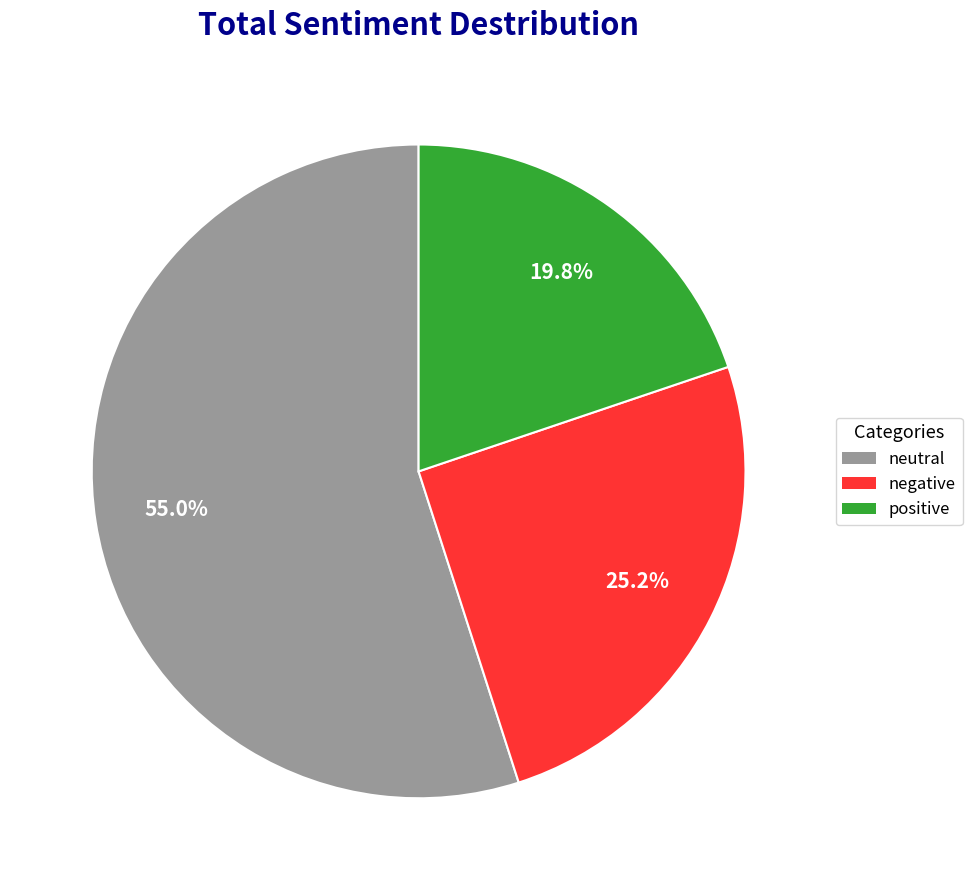

What is the total percentage of neutral and negative?

80.2%